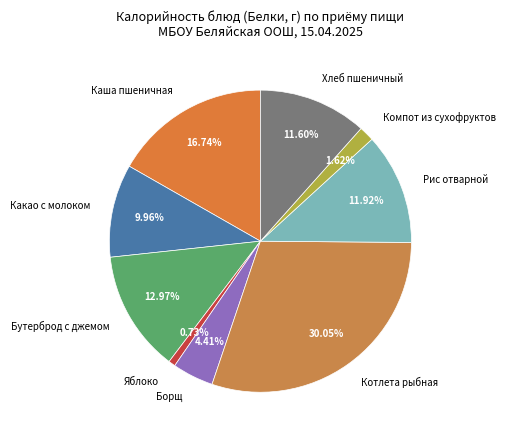

Which category has the biggest portion of the pie?

Котлета рыбная